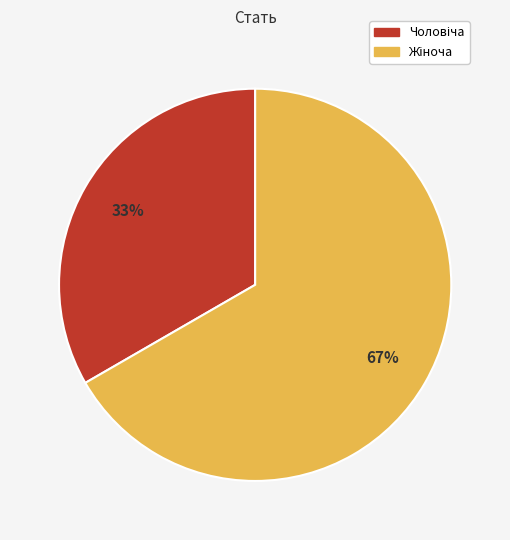

Does any single category account for the majority?

Yes